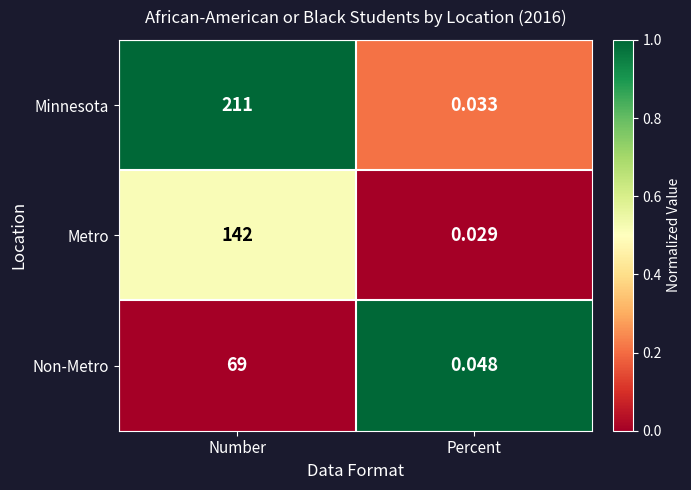

Which category has the lowest value across all series?

Percent